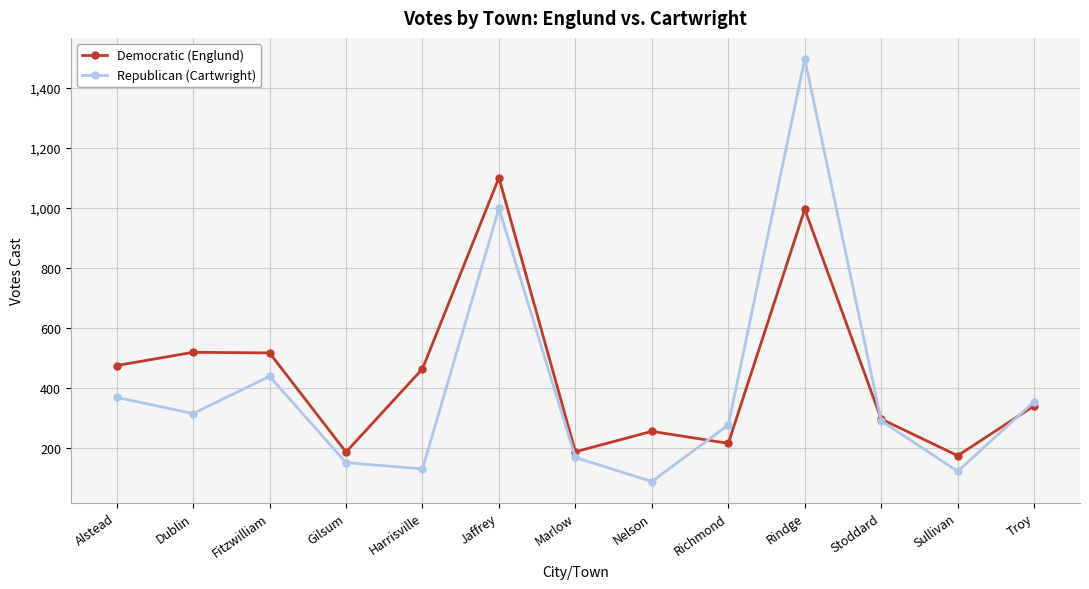

What is the spread (max minus min) of values at Harrisville?

333